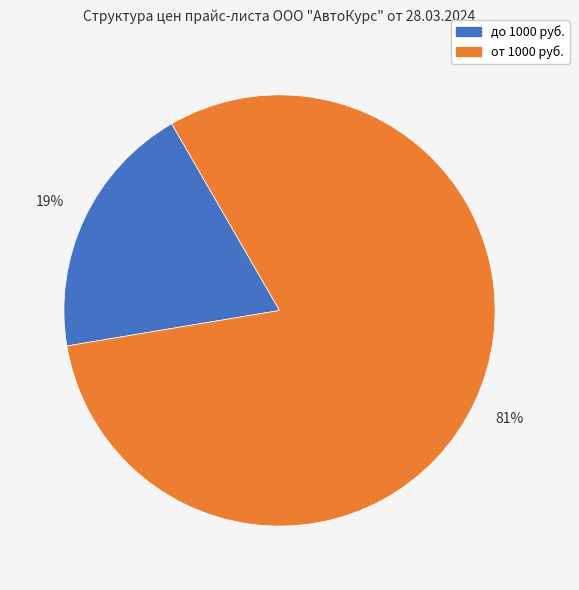

To the nearest percent, what is the average slice percentage?

50%